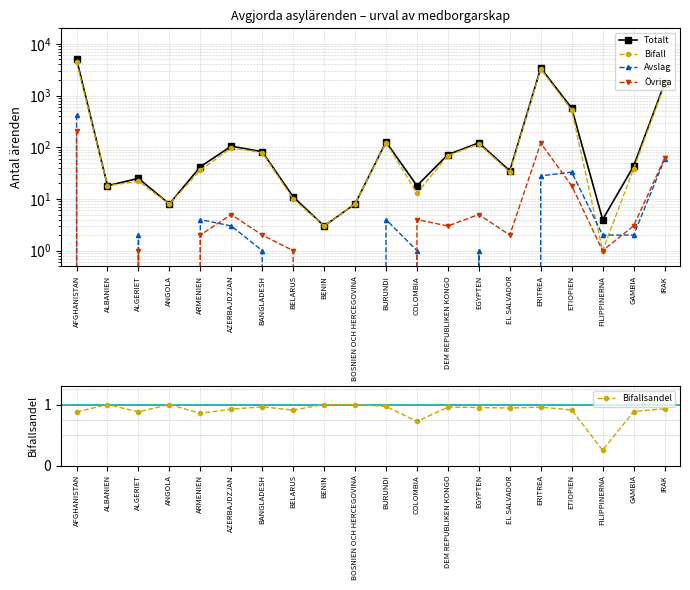

Which series has the largest range (max minus min)?

Totalt